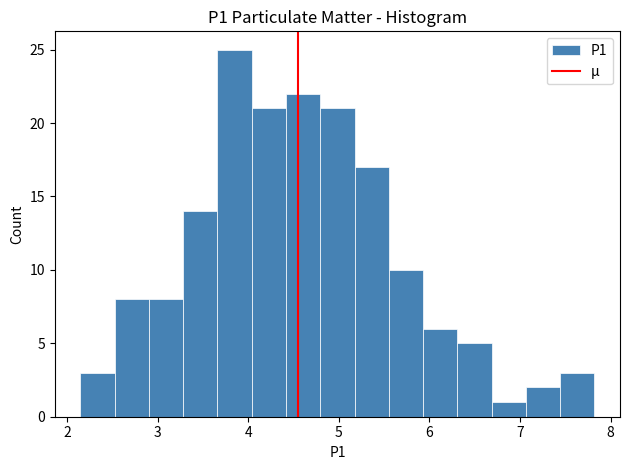

Around what value on the x-axis is the tallest bar? Give the approximate position of its centre, as read against the axis.

3.9